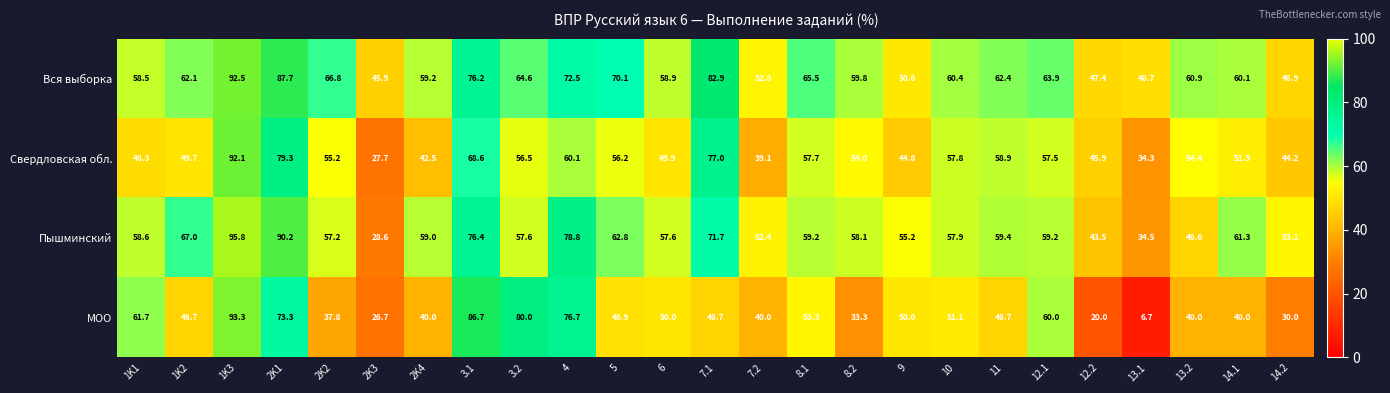

True or false: Вся выборка has a value of 94.5 at 14.1.

False